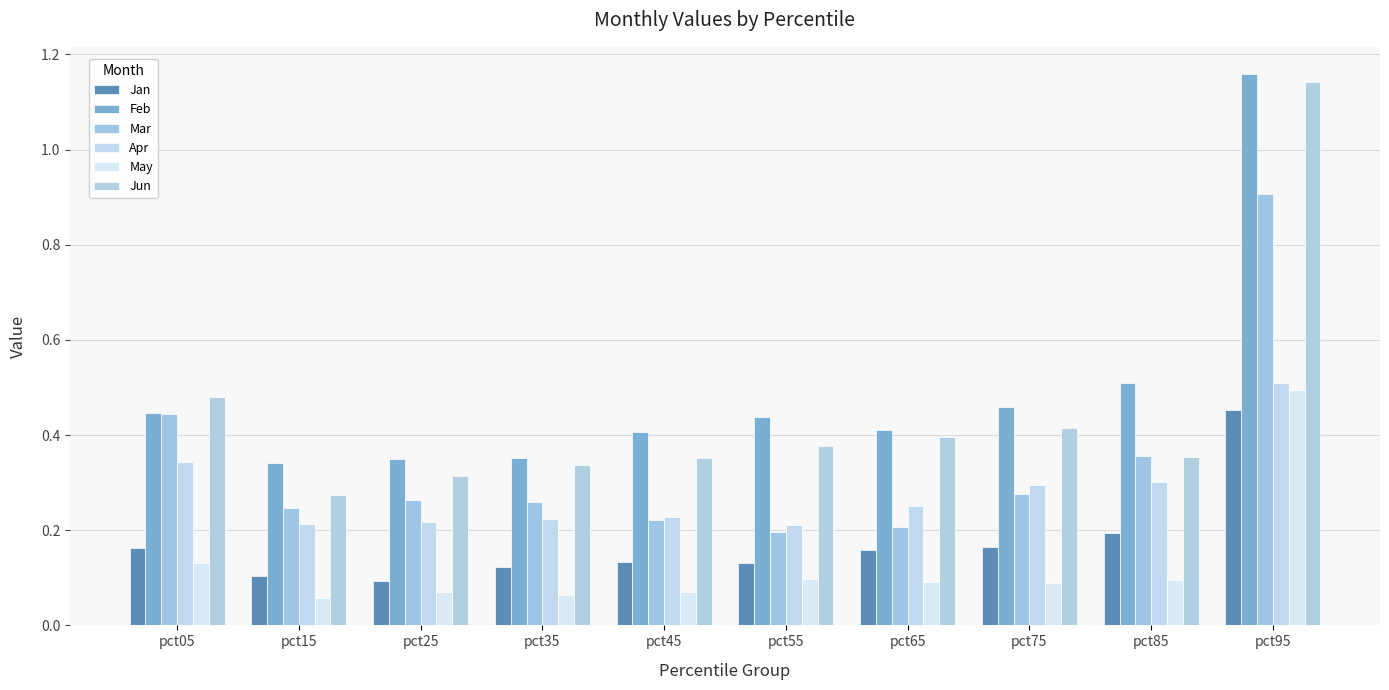

What is the sum of the Jan values at pct15 and pct85?

0.3